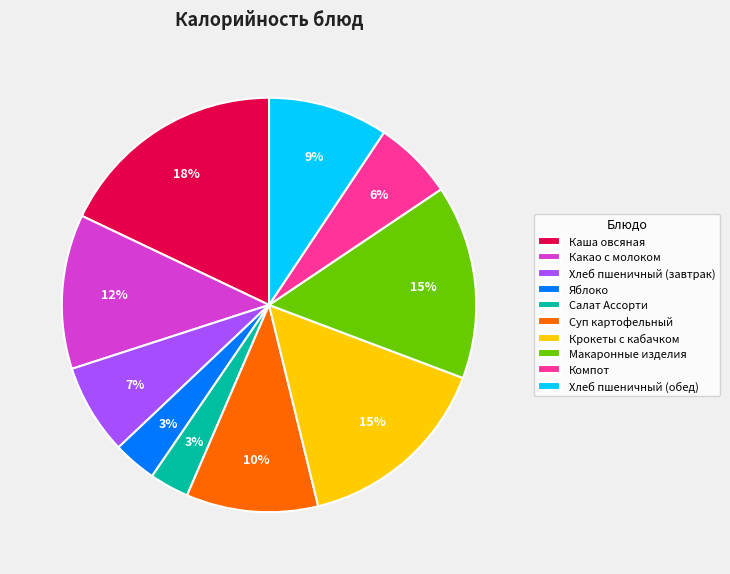

True or false: Салат Ассорти accounts for 3% of the total.

True